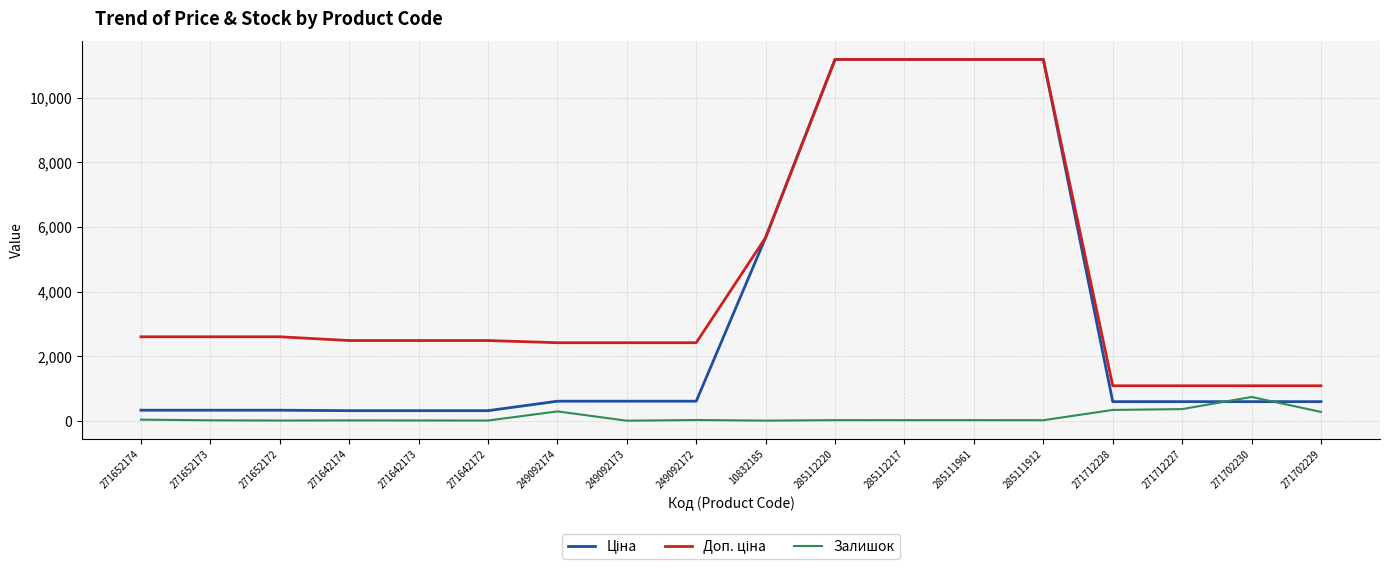

Is it true that Залишок equals 9.0 at 271642174?

True